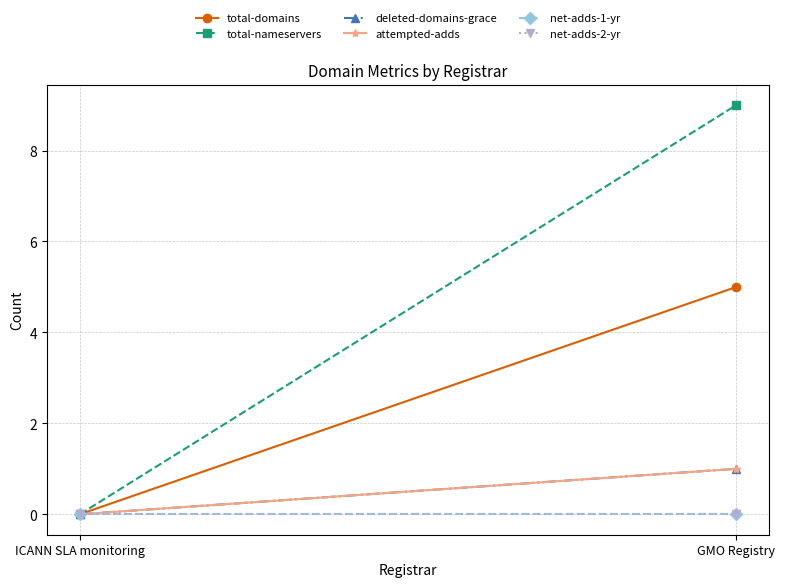

How many data points in attempted-adds are less than 1?

1